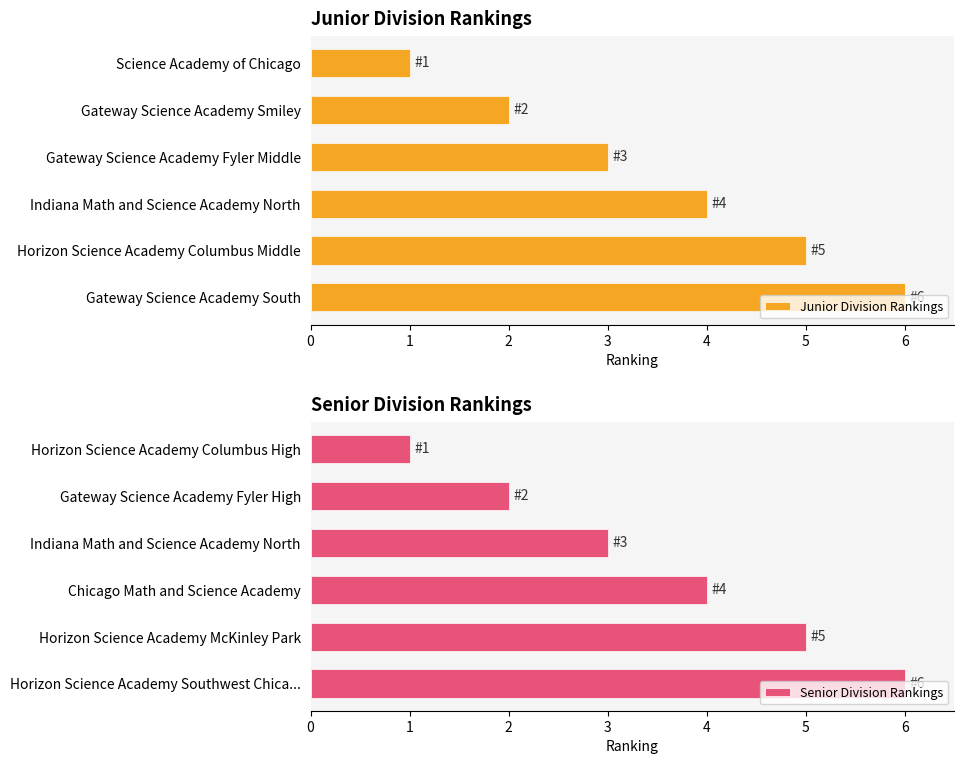

At which label does Senior Division Rankings reach its peak?

Horizon Science Academy Southwest Chica...